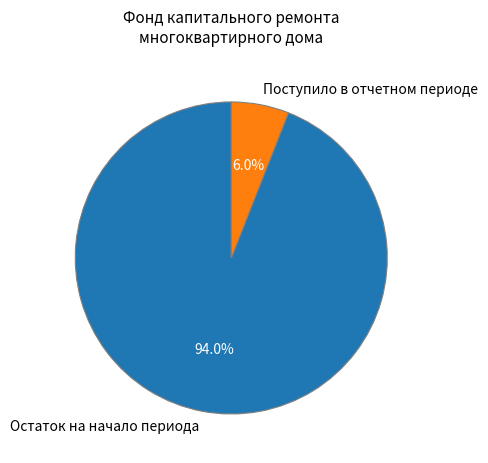

Which category has the smallest portion of the pie?

Поступило в отчетном периоде